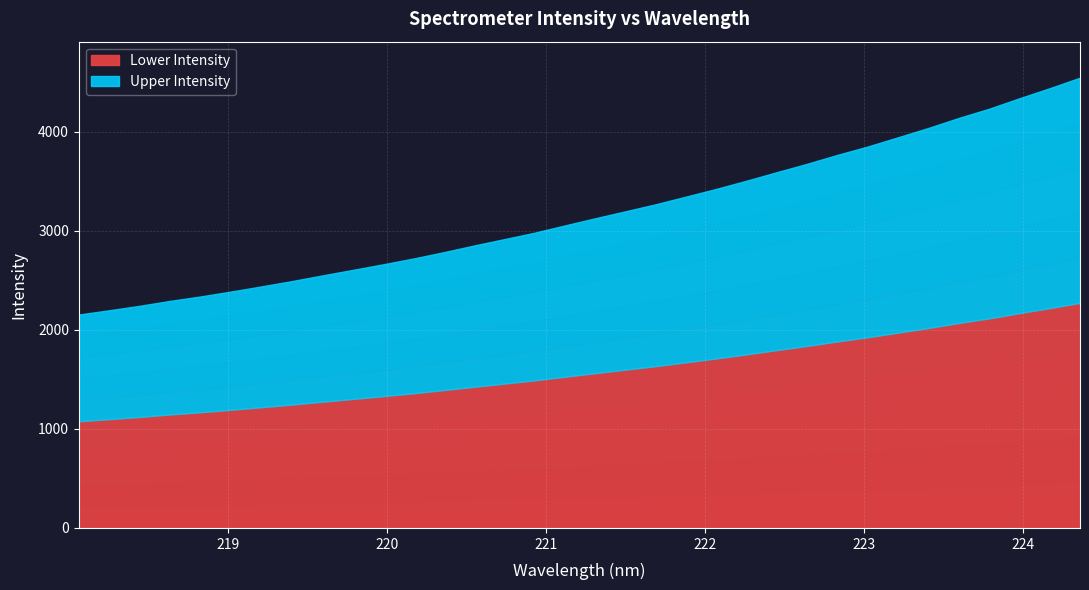

What position from the right is 224.1709?

2